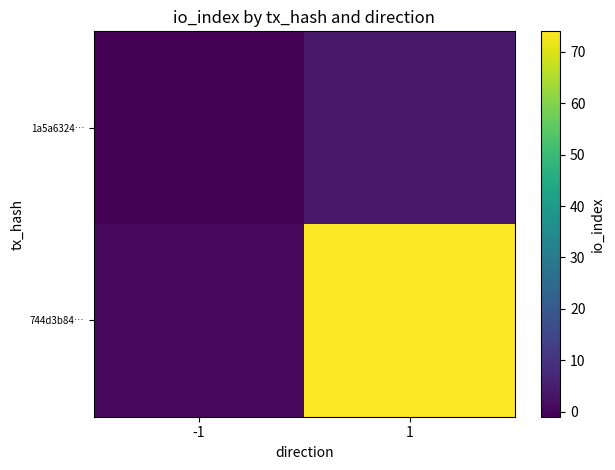

Rank the series at -1 from lowest to highest value.

1a5a6324…, 744d3b84…